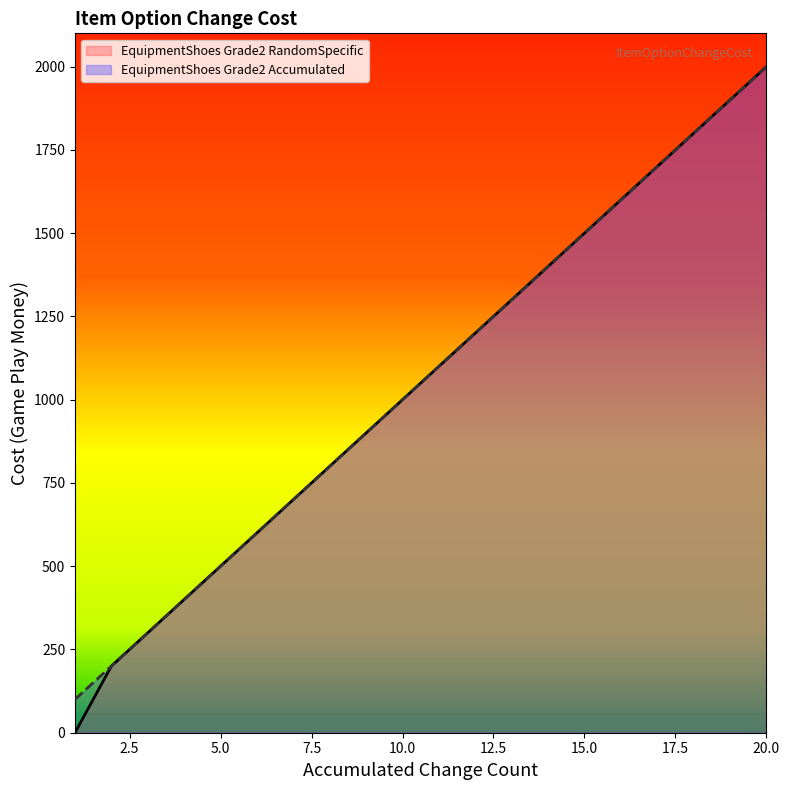

Where is EquipmentShoes Grade2 Accumulated nearest to the value 1050?

10